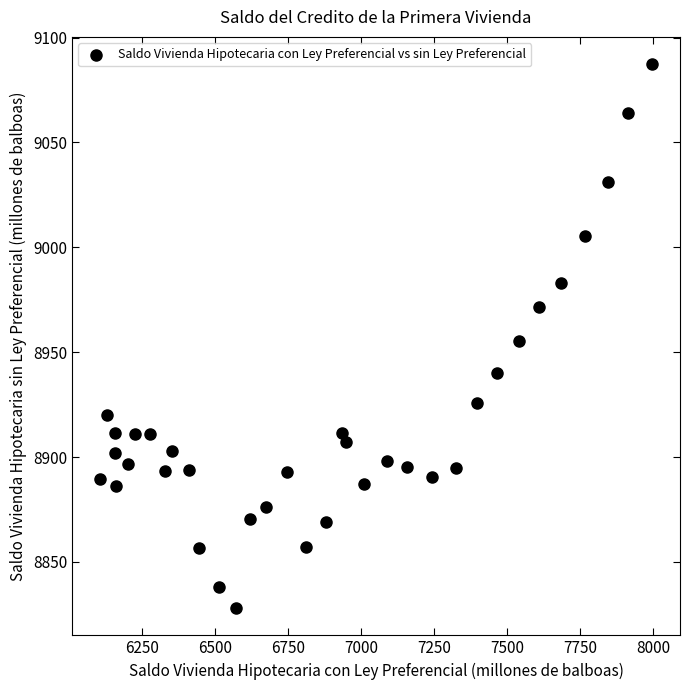

What is the range of Y values (max minus min)?

259.4